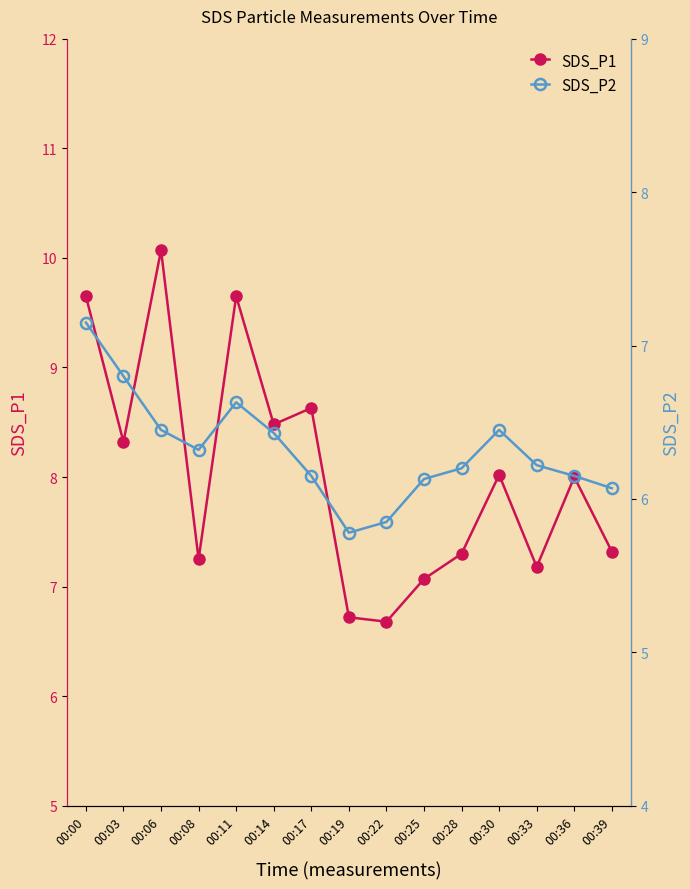

What is the value of the SDS_P1 point at the 3rd from the left?

10.1